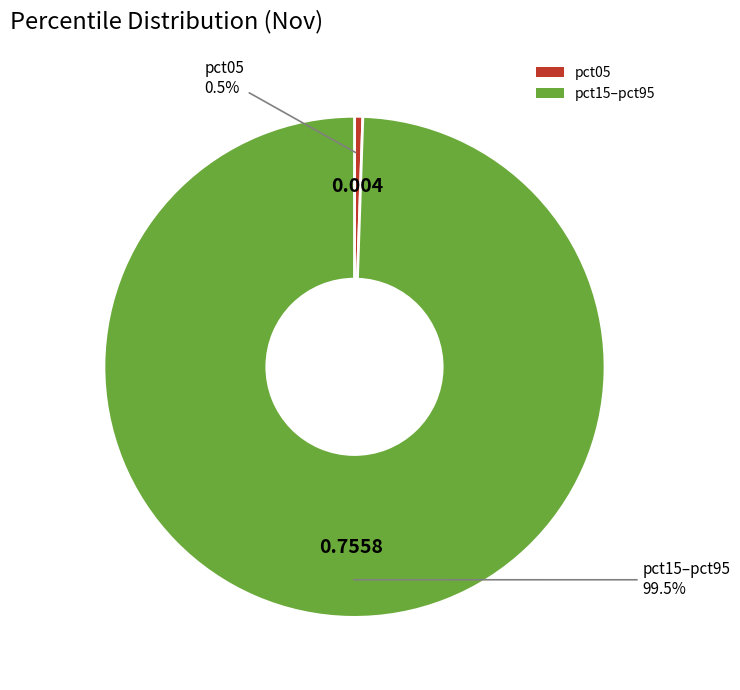

Is there a majority slice in this chart?

Yes